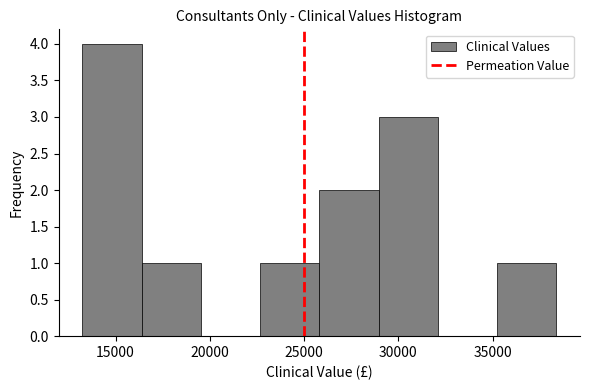

Reading left to right, list every bar in this chart as the range it spans on the x-axis followed by its height. Neither the bar edges nor the heights are printed on the chart, so give them approximately, as read against the axes.

13000 to 16500: 4
16500 to 19500: 1
19500 to 22500: 0
22500 to 26000: 1
26000 to 29000: 2
29000 to 32000: 3
32000 to 35000: 0
35000 to 38500: 1